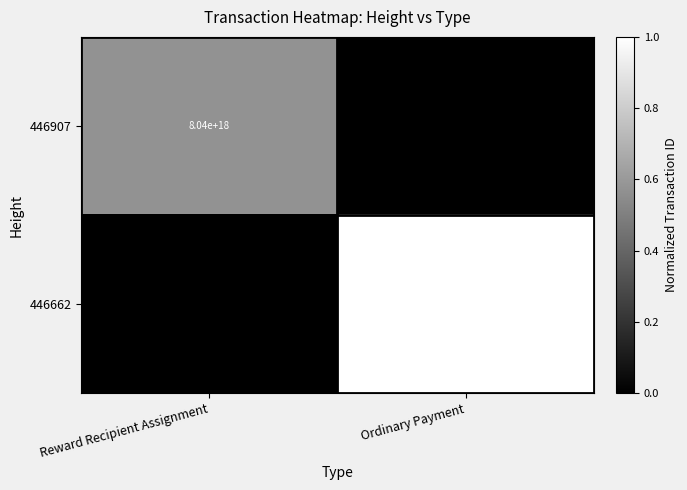

At Ordinary Payment, list the series in order from largest to smallest.

446662, 446907